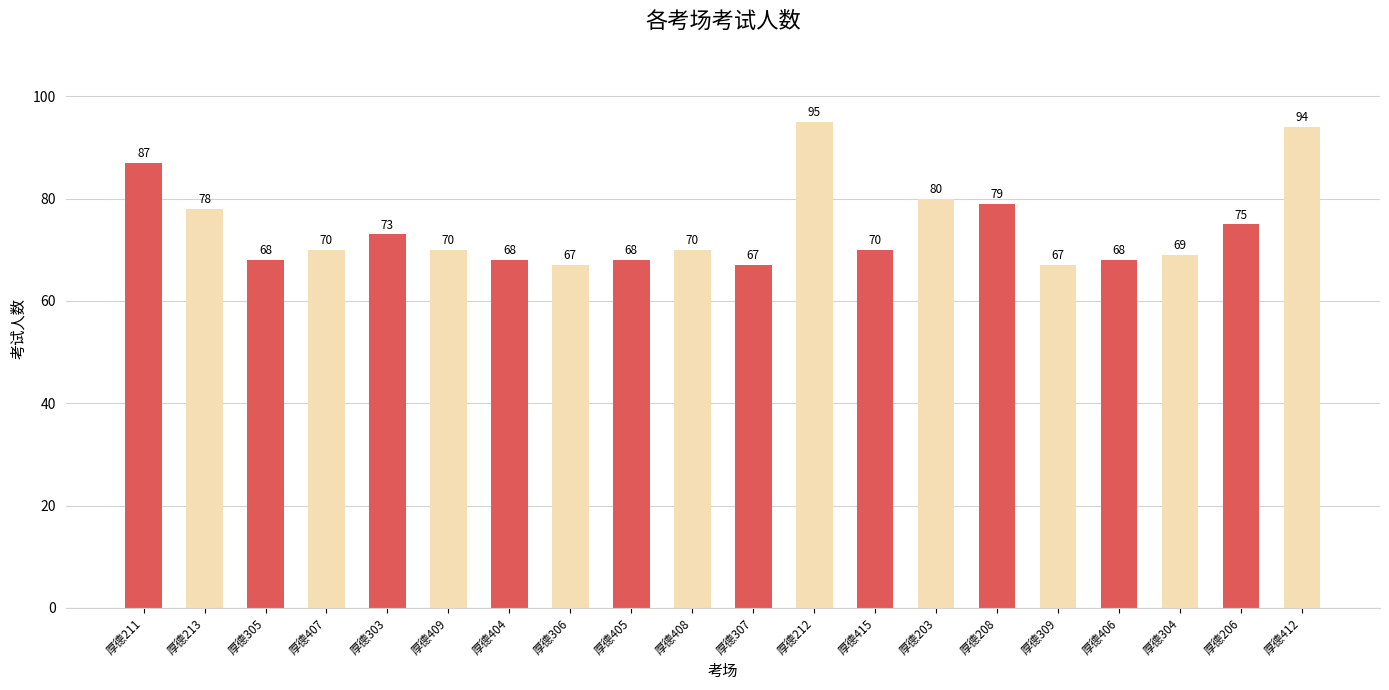

Is it true that the value at 厚德309 is 20?

False